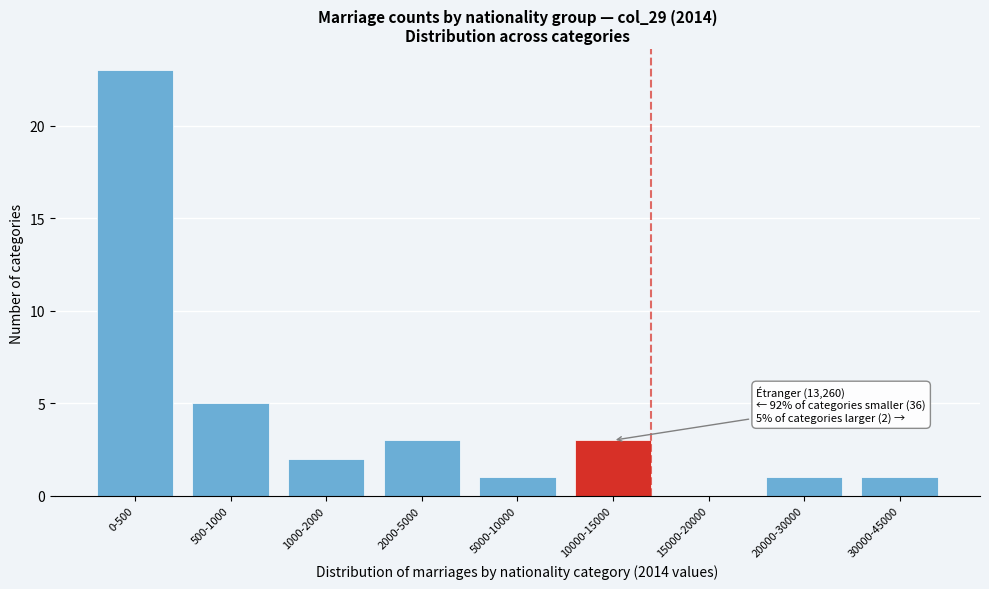

Reading left to right, what are all the values shown in this chart?

0-500=23	500-1000=5	1000-2000=2	2000-5000=3	5000-10000=1	10000-15000=3	15000-20000=0	20000-30000=1	30000-45000=1